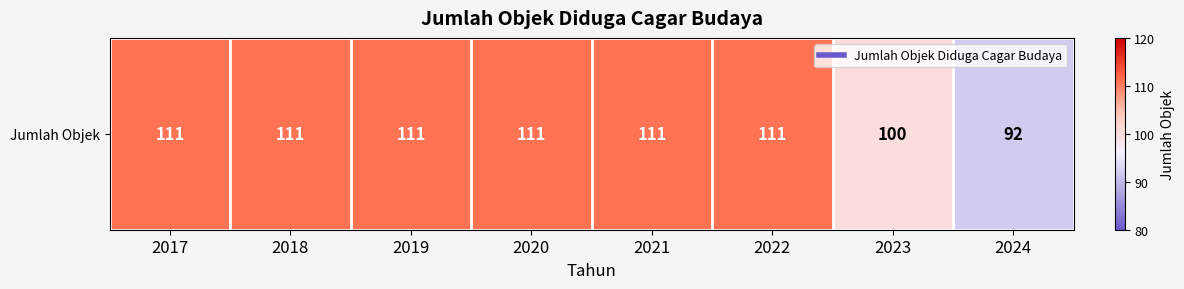

Rank the categories by value from highest to lowest.

2017, 2018, 2019, 2020, 2021, 2022, 2023, 2024